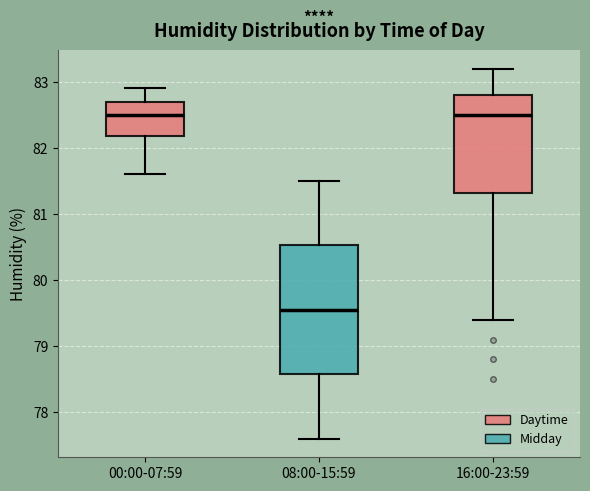

Reading left to right, read every box against the y-axis: the position of its median line, the range the box covers, and the ends of its whiskers. The values are not printed on the chart, so give them approximately, as read against the axis.

00:00-07:59: median 82.5, box 82.2 to 82.7, whiskers 81.6 to 82.9
08:00-15:59: median 79.6, box 78.6 to 80.5, whiskers 77.6 to 81.5
16:00-23:59: median 82.5, box 81.3 to 82.8, whiskers 79.4 to 83.2